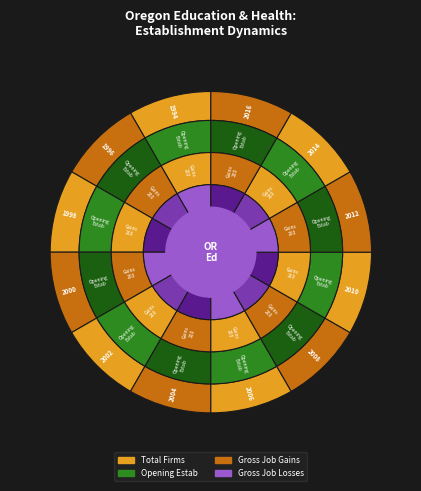

What is the total percentage of 2010 and 1998?

16.7%